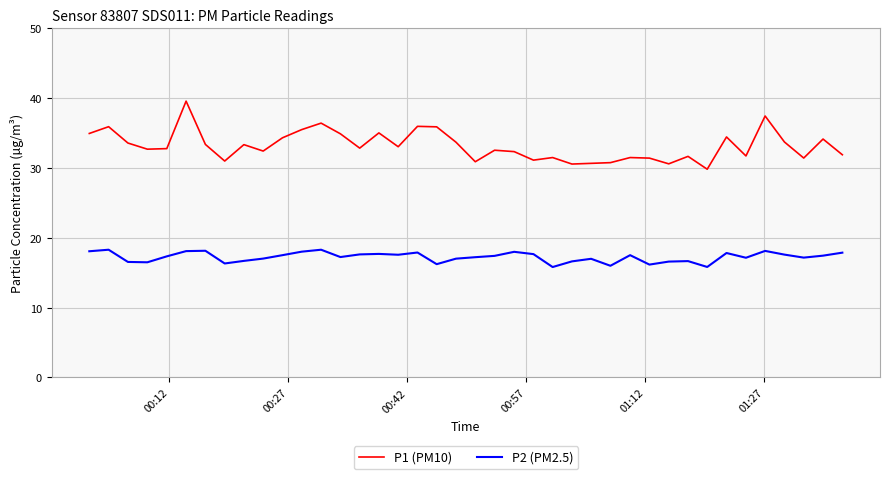

List the series in order of their overall mean, lowest first.

P2 (PM2.5), P1 (PM10)